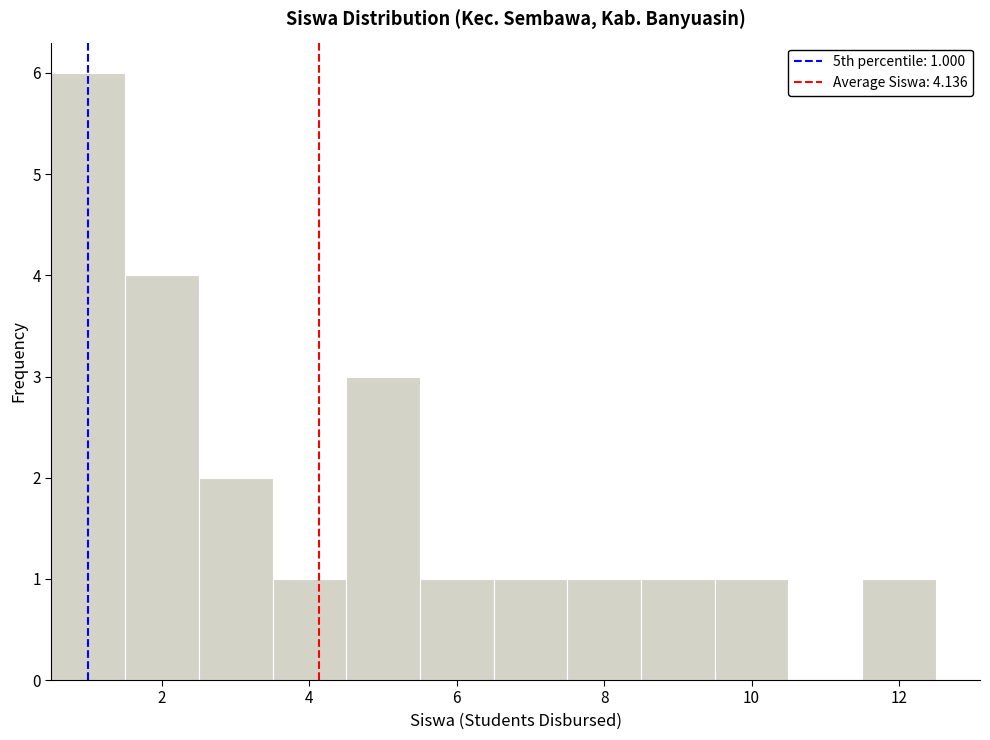

Which range on the x-axis has the tallest bar?

0.5 to 1.5